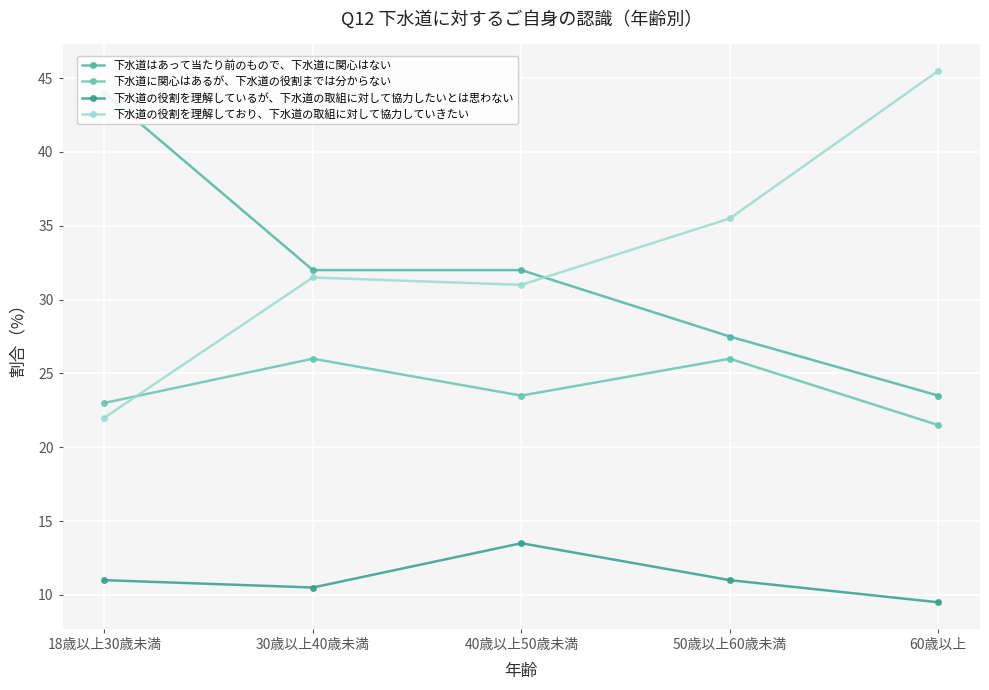

At which category is the sum across all series the highest?

18歳以上30歳未満